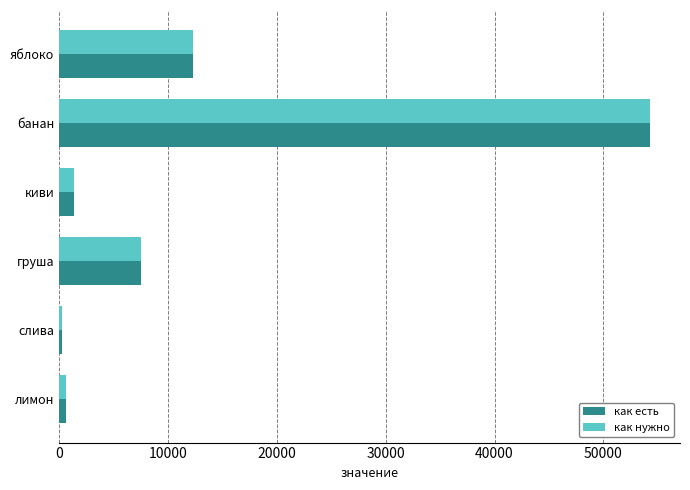

How many series are shown in this chart?

2